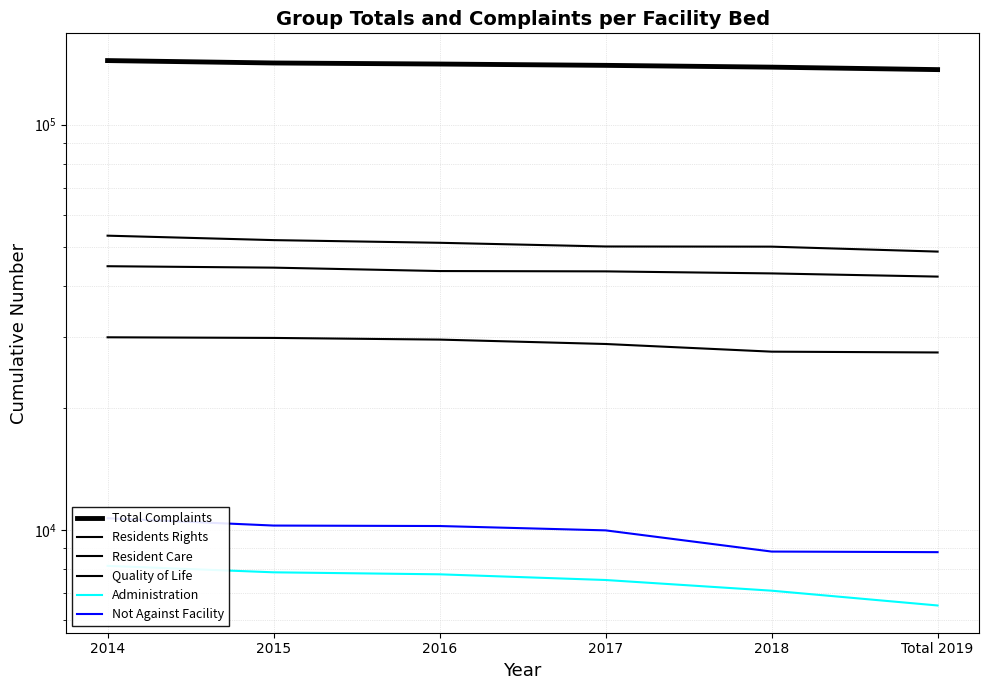

What is the sum of all Not Against Facility values?

58799